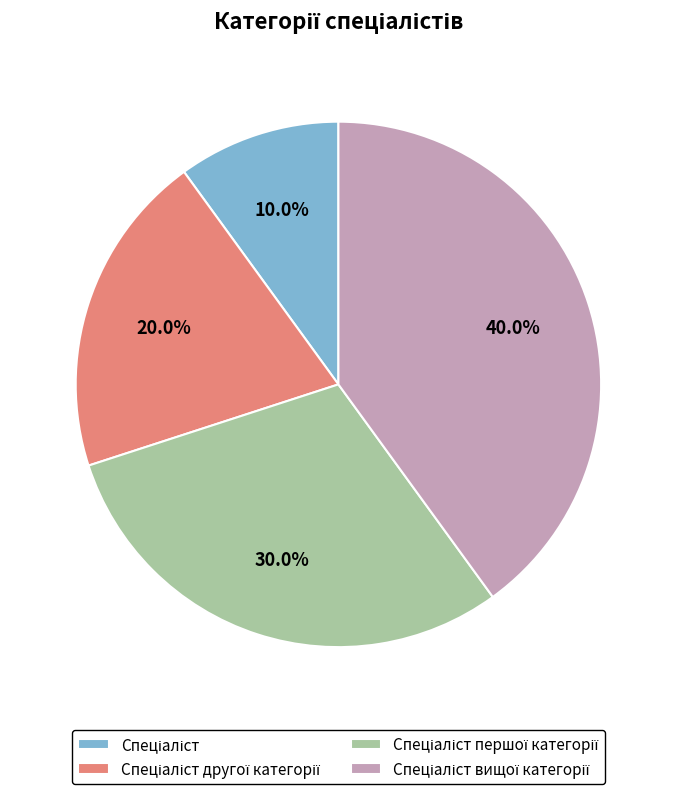

Does any single category account for the majority?

No